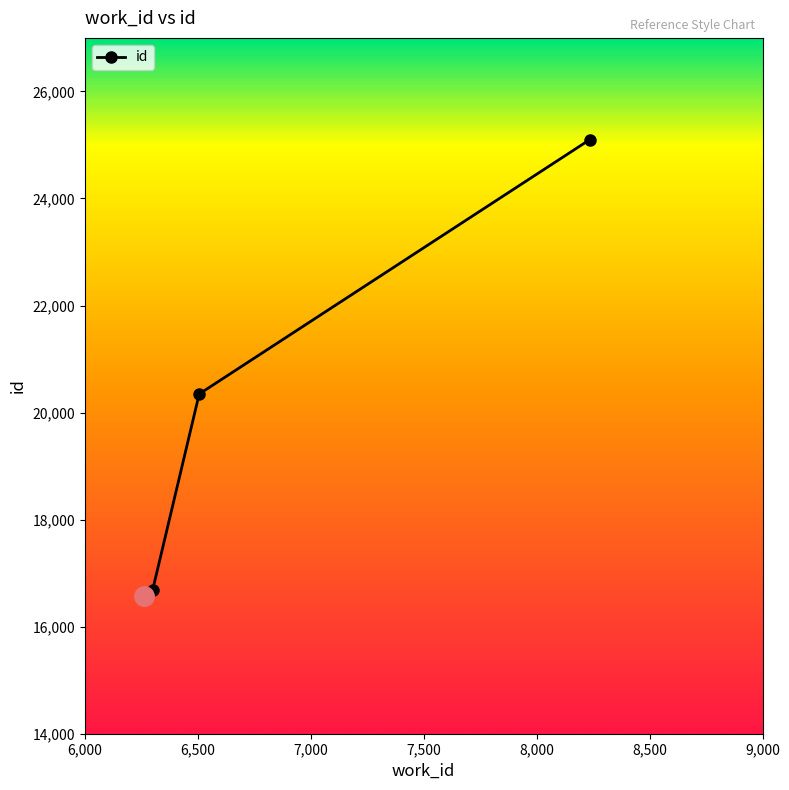

List the labels in order of value, smallest first.

6261, 6300, 6506, 8234